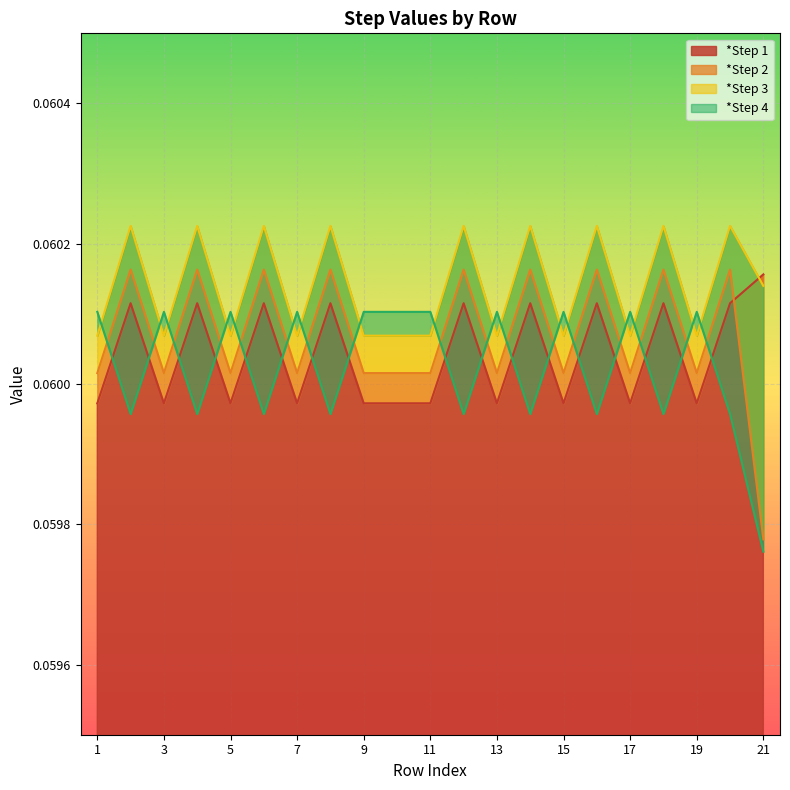

How many *Step 3 values are between 0 and 1?

21